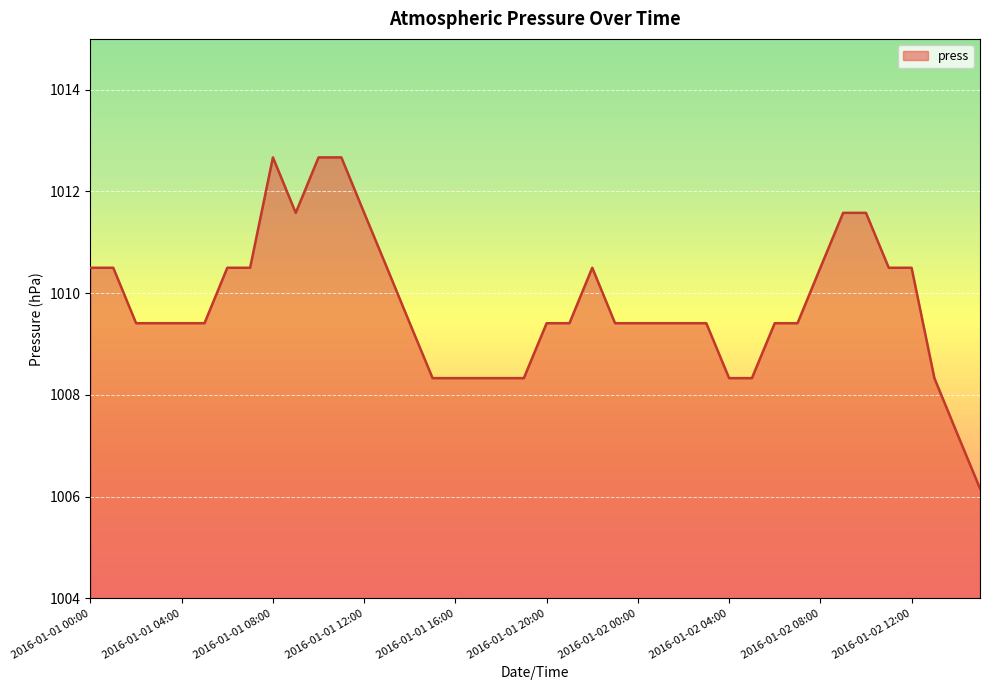

What is the difference between the maximum and minimum values?

6.5